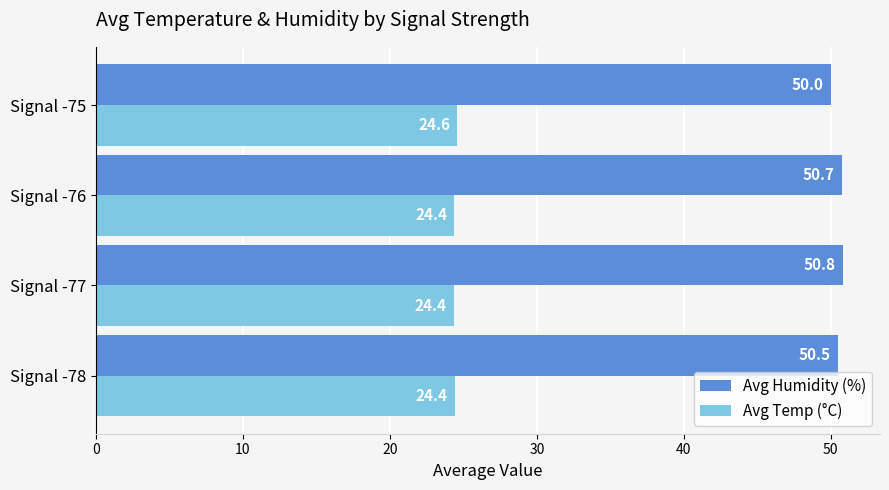

Rank the series by their maximum value, from lowest to highest.

Avg Temp (°C), Avg Humidity (%)